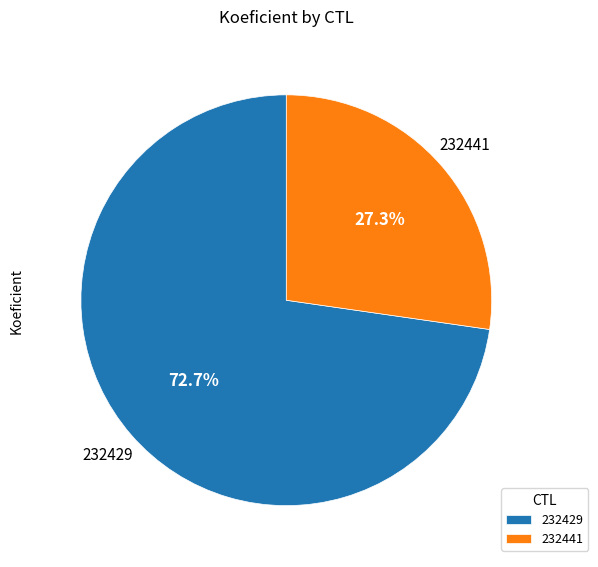

Which category has the biggest portion of the pie?

232429